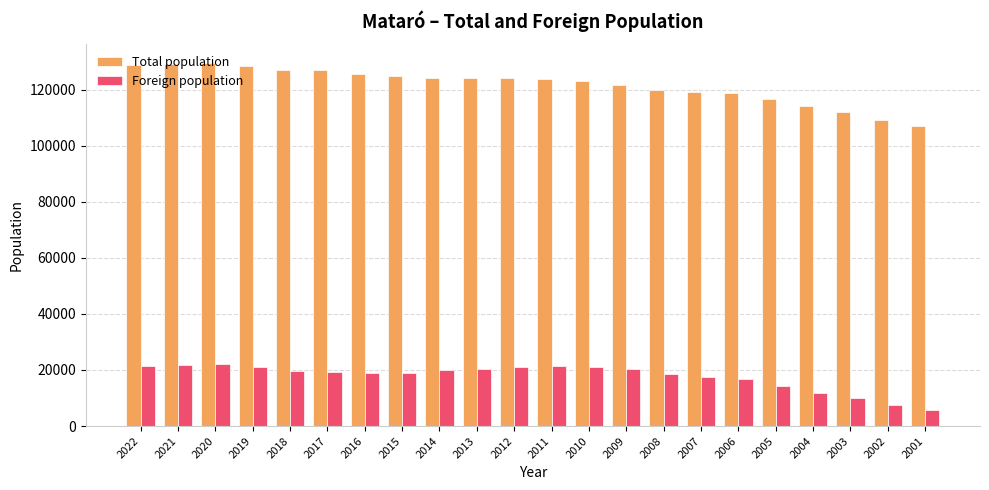

At 2003, list the series in order from largest to smallest.

Total population, Foreign population